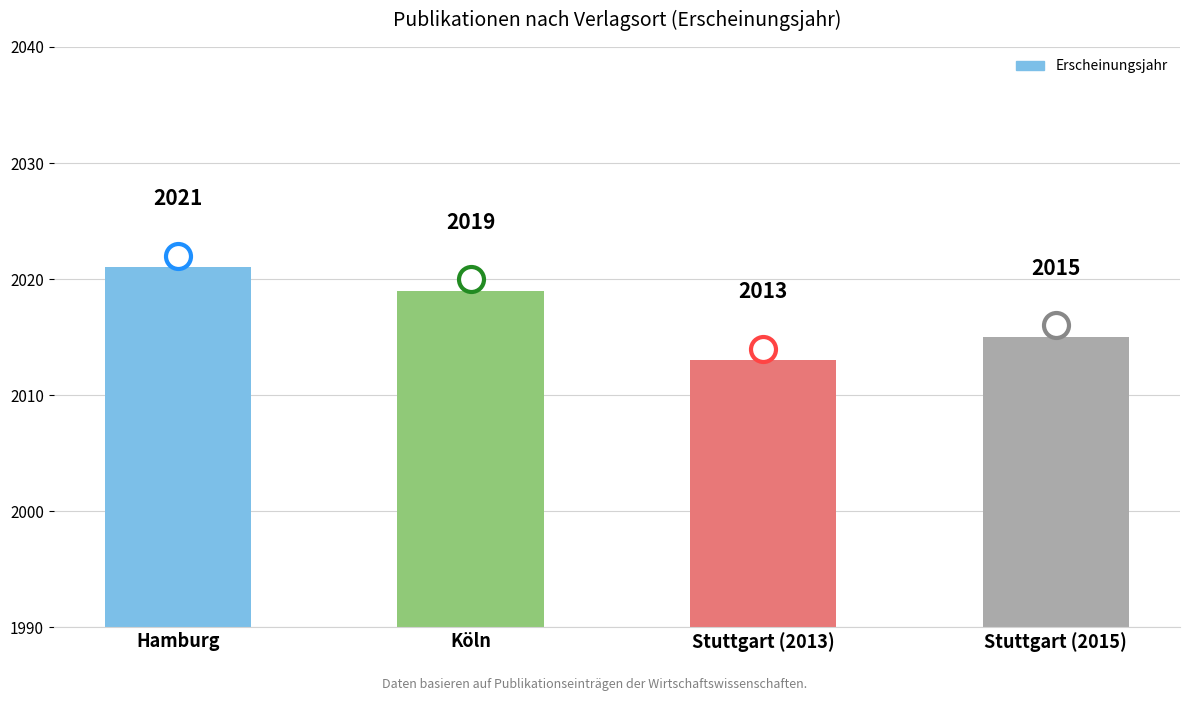

The value at Stuttgart (2013) is 2914. True or false?

False